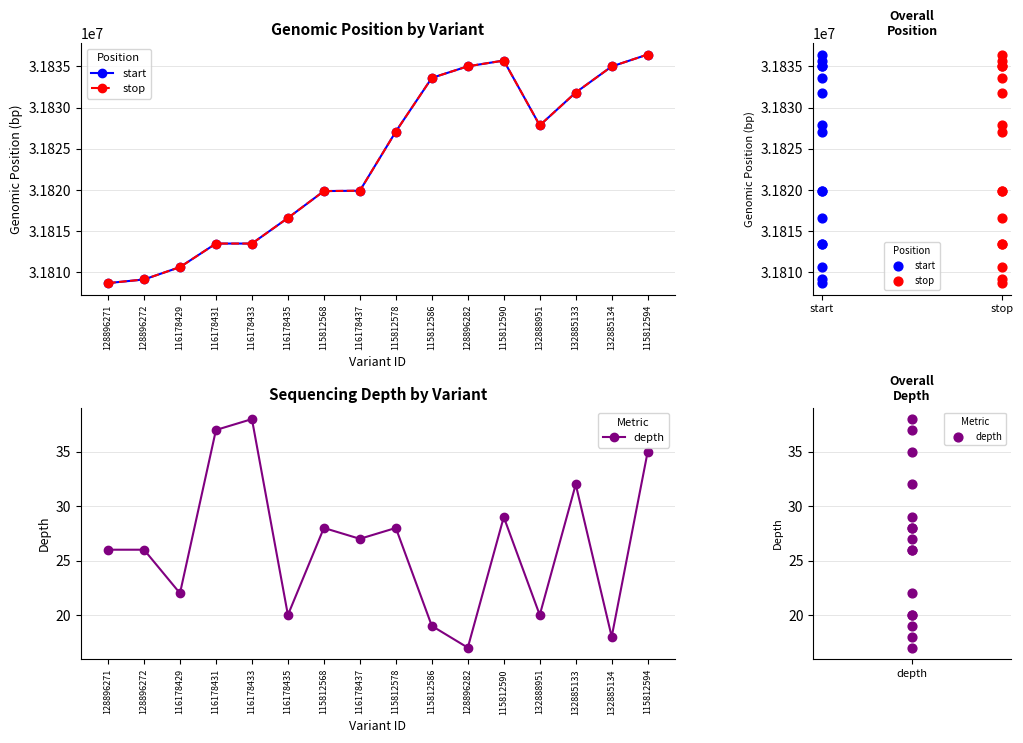

What are all the series names shown in the legend?

start, stop, depth